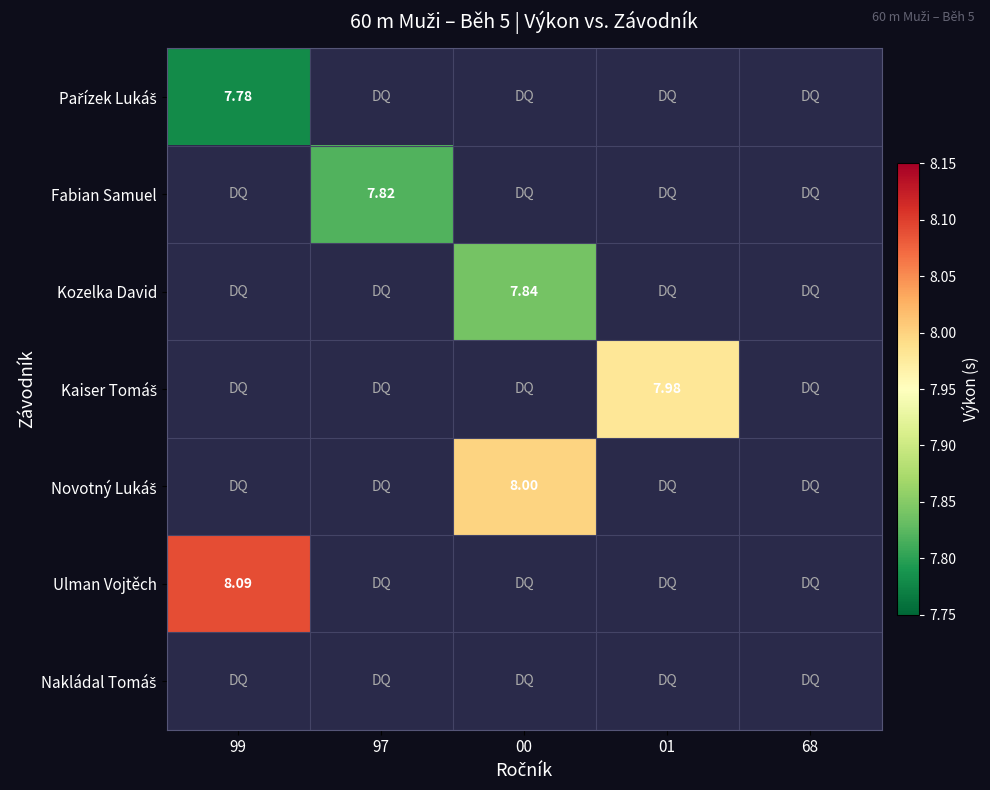

Is the value of Kozelka David at 00 greater than the value of Fabian Samuel at 97?

Yes